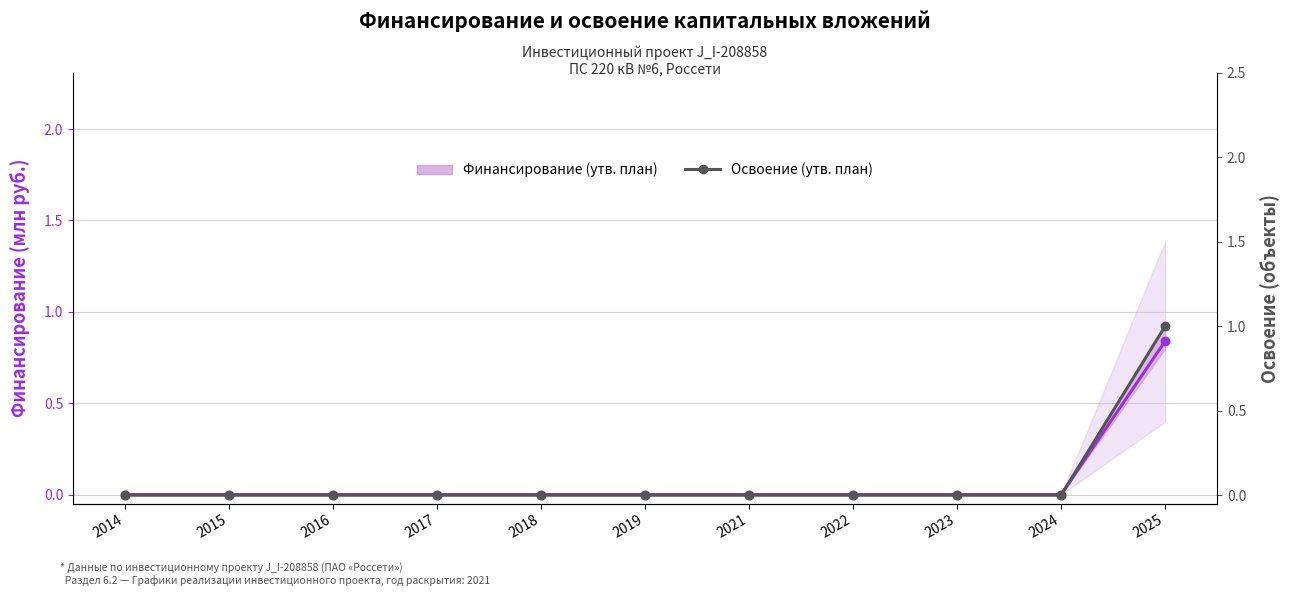

Which series has the largest total across all categories?

Освоение (утв. план)